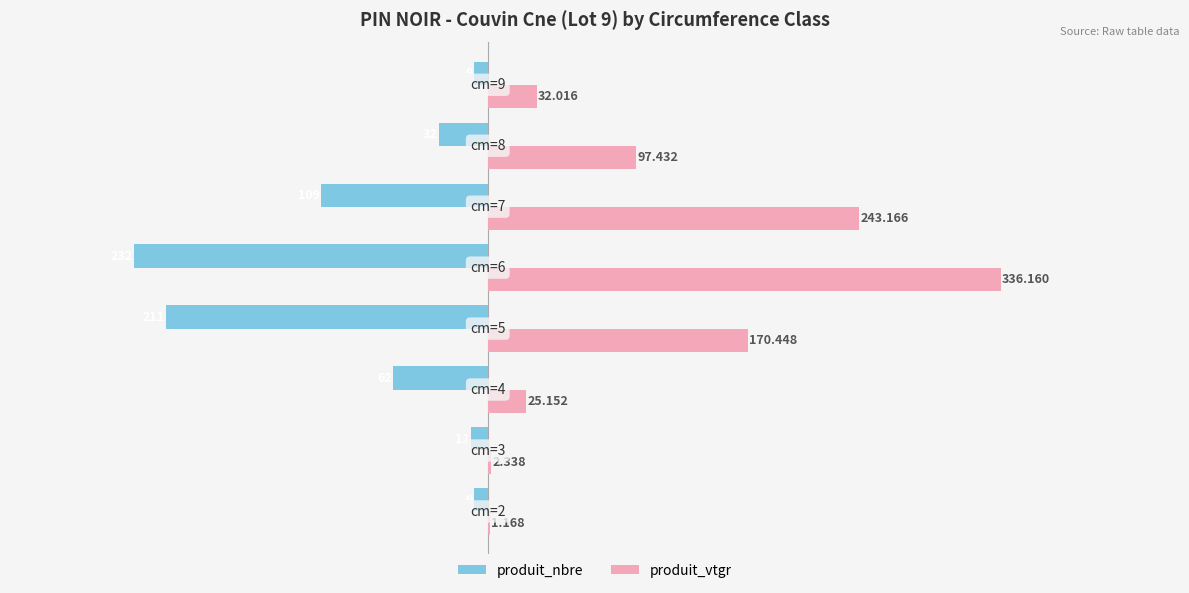

How many distinct data groups are displayed?

2